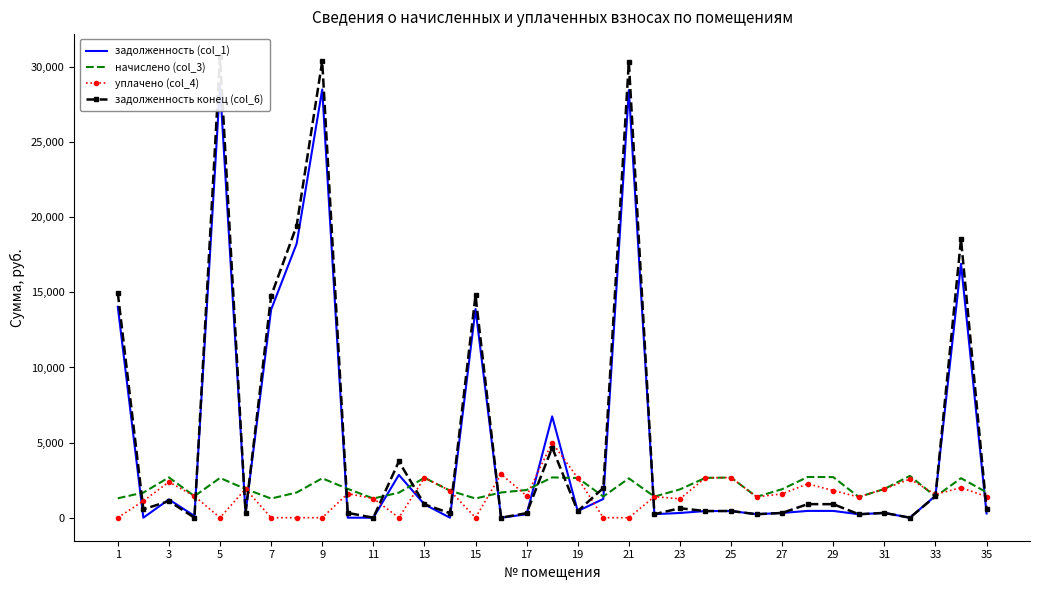

True or false: задолженность (col_1) and задолженность конец (col_6) cross at least once.

True